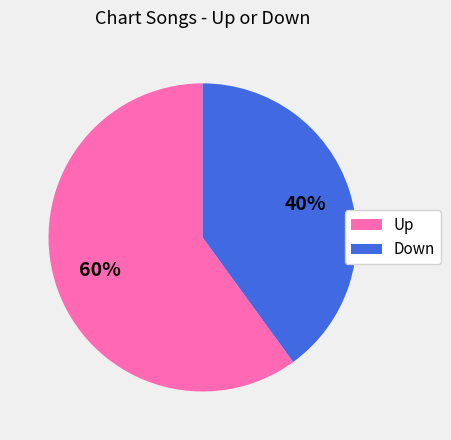

Count the number of slices in the pie.

2